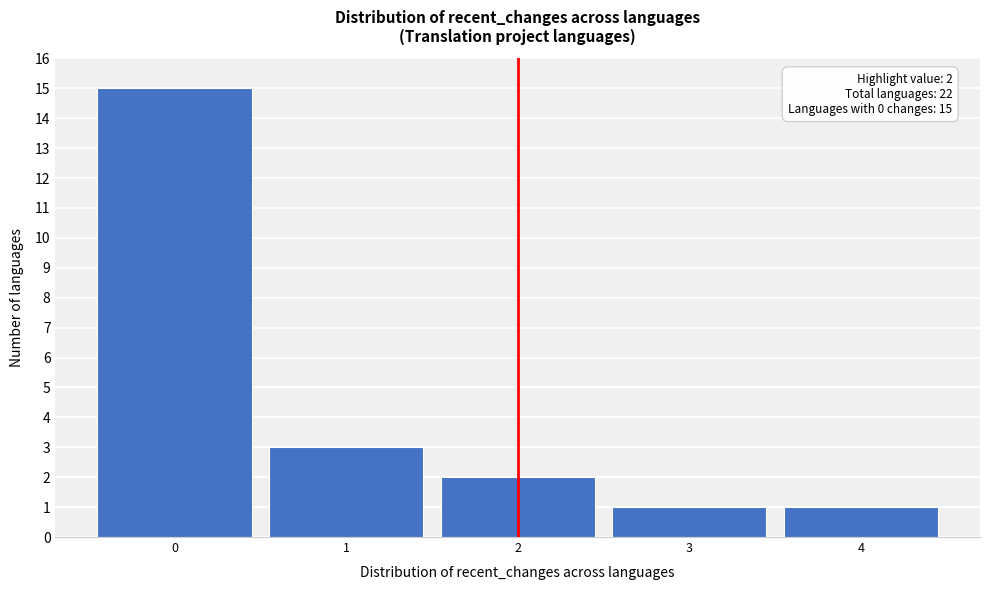

Which range on the x-axis has the tallest bar?

-0.5 to 0.5